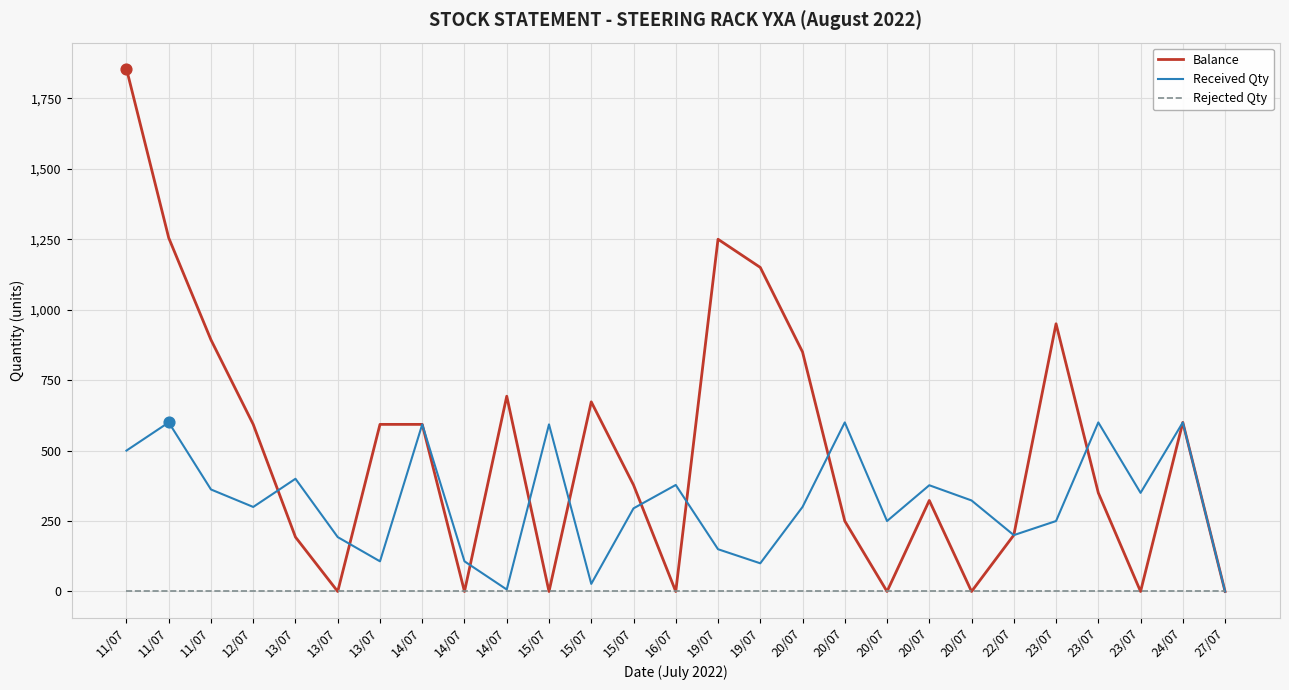

What are all the series names shown in the legend?

Balance, Received Qty, Rejected Qty